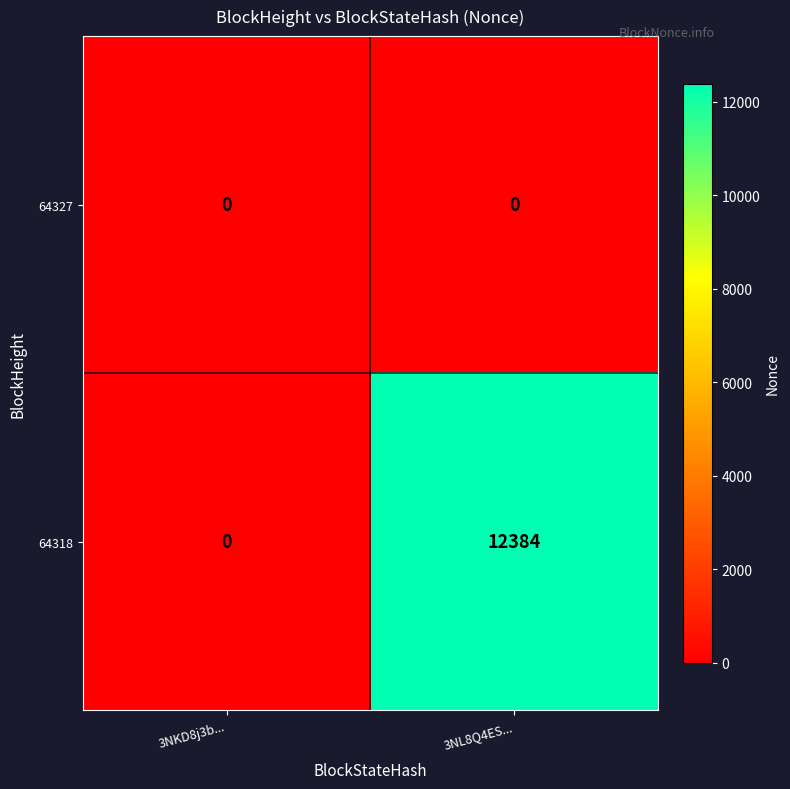

Reading left to right, what are all the values shown in this chart?

64327: 3NKD8j3b...=0	3NL8Q4ES...=0
64318: 3NKD8j3b...=0	3NL8Q4ES...=12384